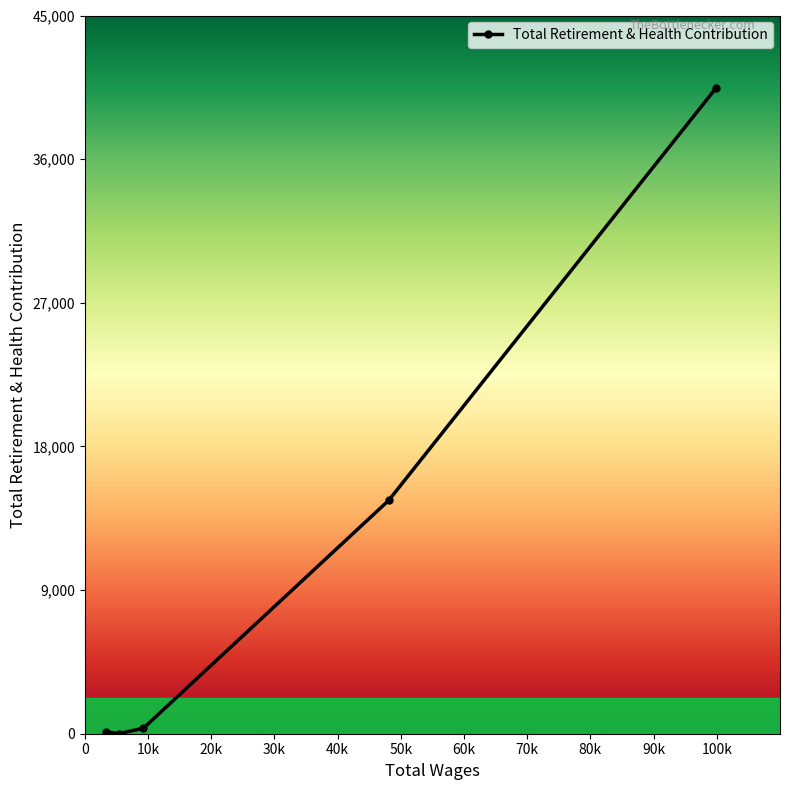

What is the average value?

11114